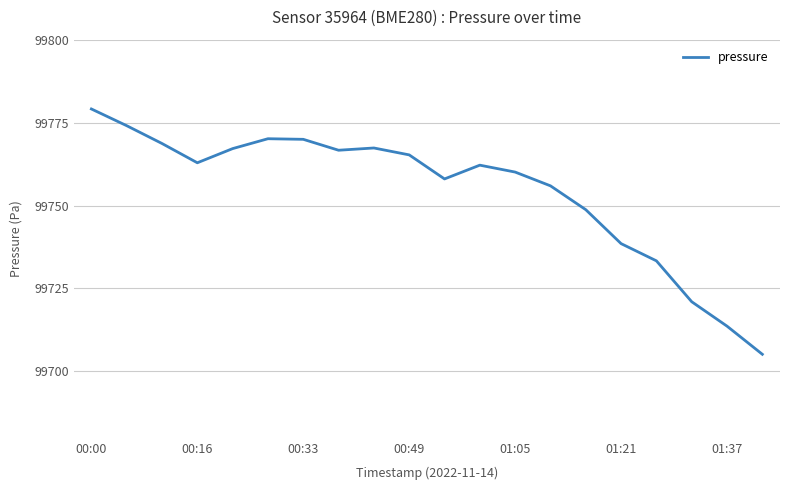

What is the smallest value displayed?

99705.2